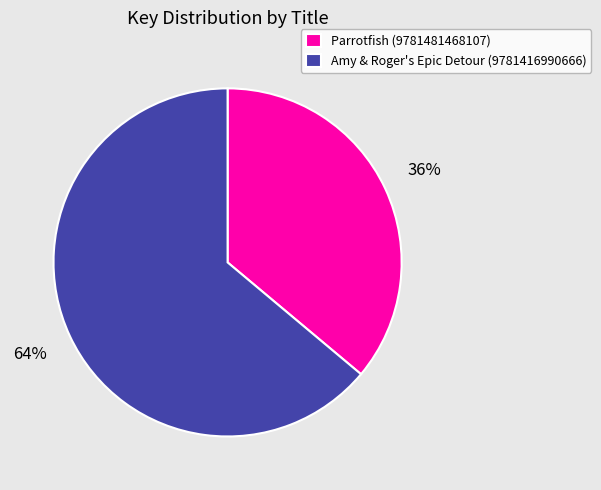

Approximately how many times larger is the value at Amy & Roger's Epic Detour (9781416990666) compared to Parrotfish (9781481468107)?

1.8